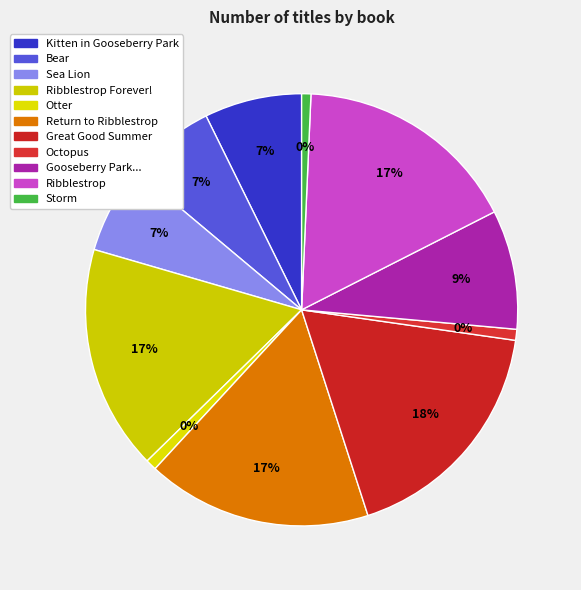

To the nearest percent, what is the average slice percentage?

9%